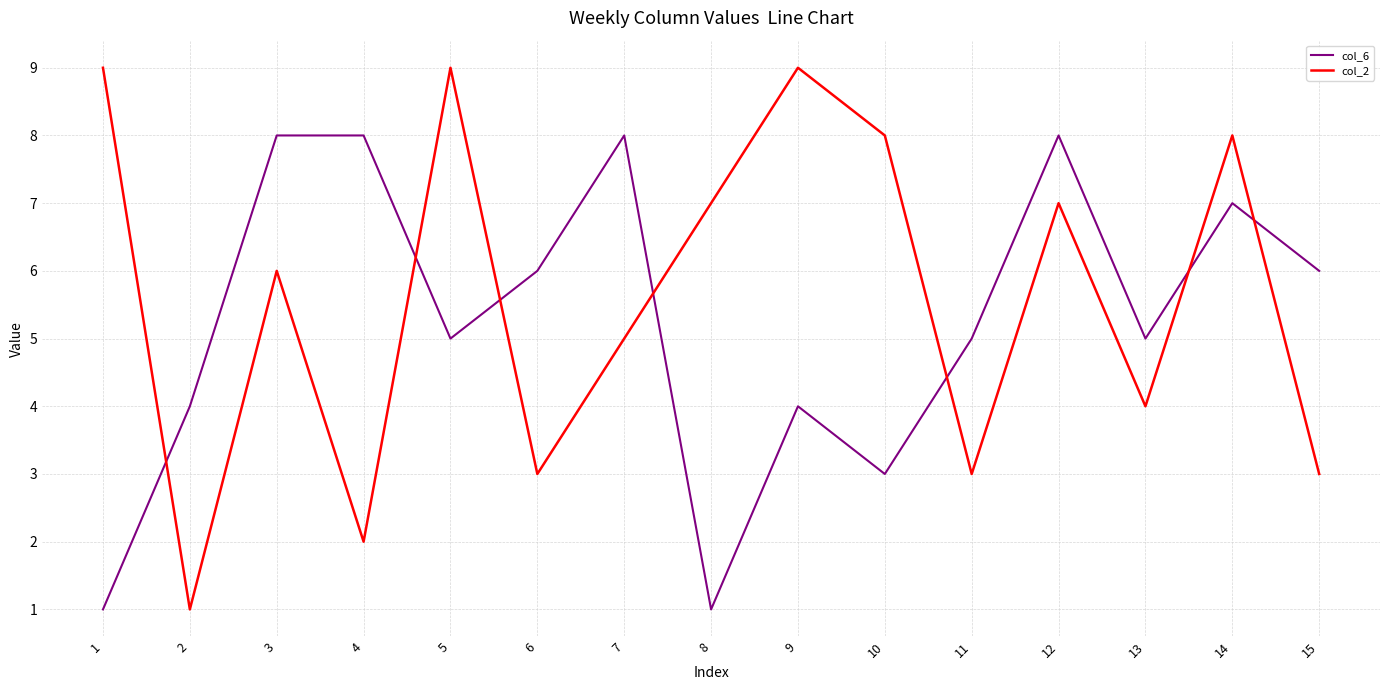

The value of col_2 at 14 is 8. True or false?

True